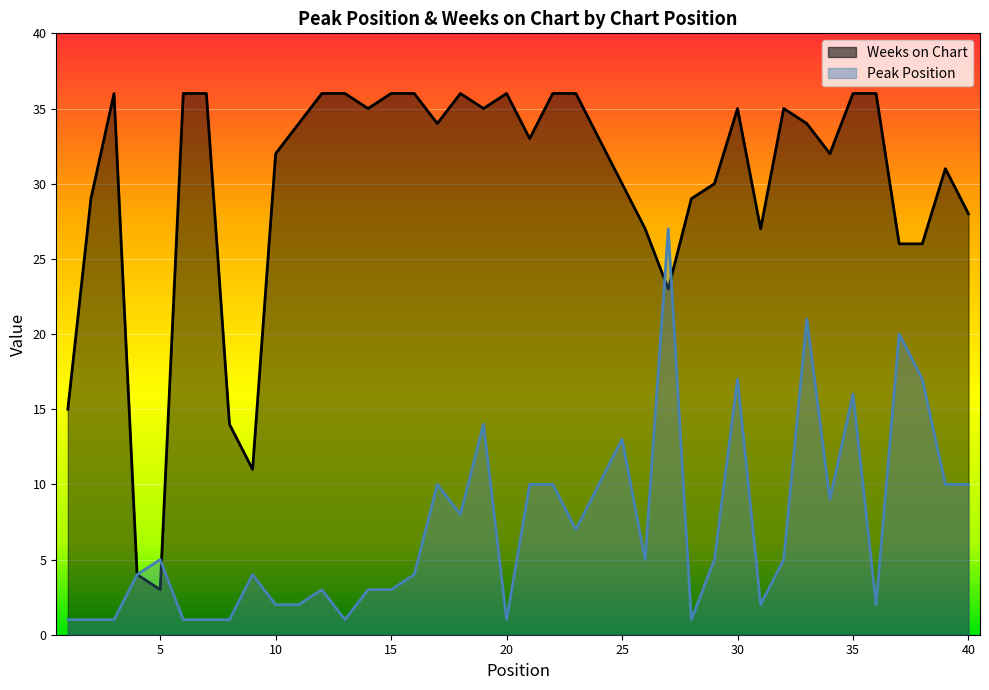

What is the difference between the Peak Position values at 37 and 17?

10